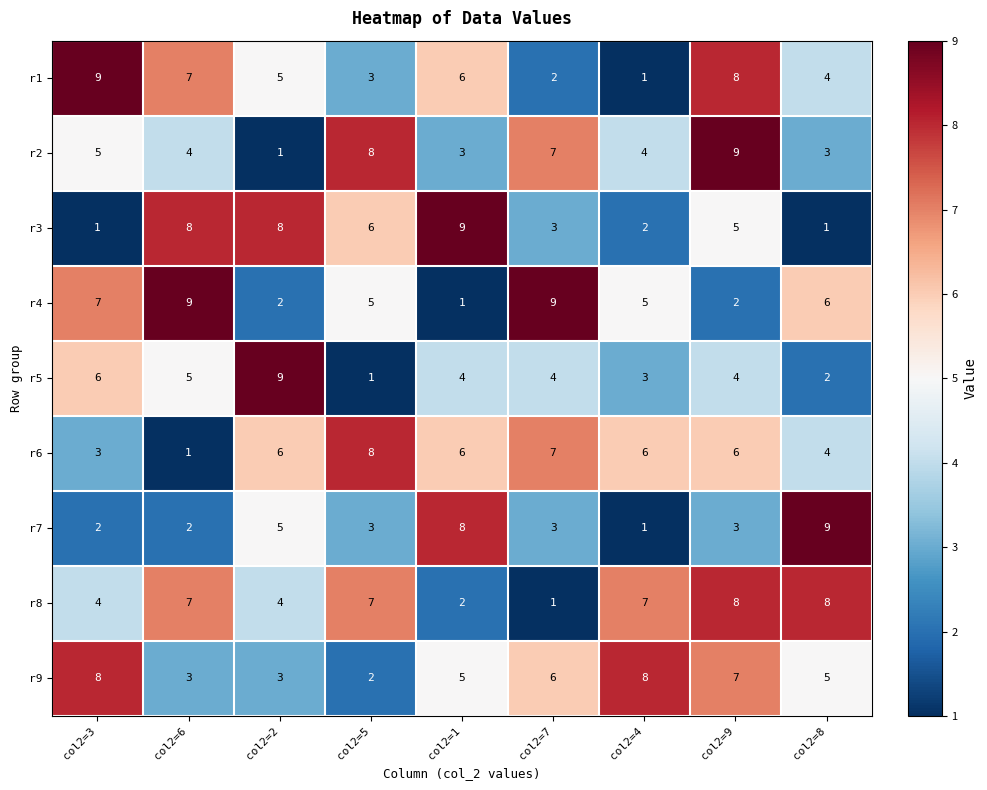

Which series has the largest total across all categories?

r8